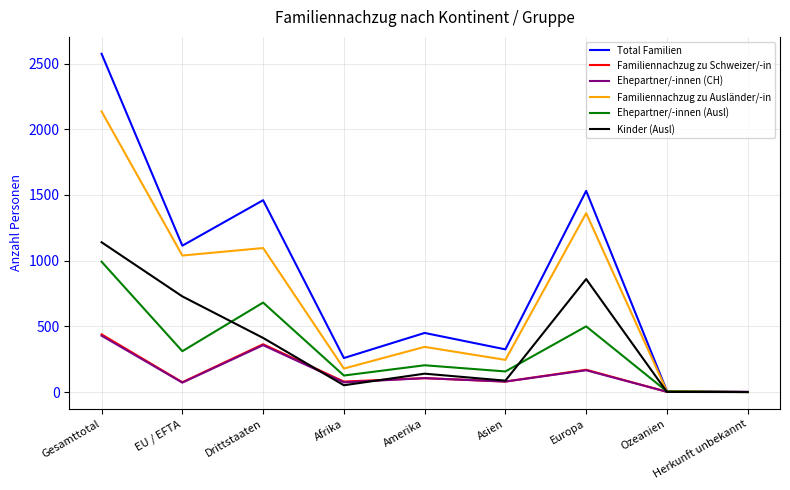

True or false: Familiennachzug zu Schweizer/-in has more than 1 interior local peaks.

True